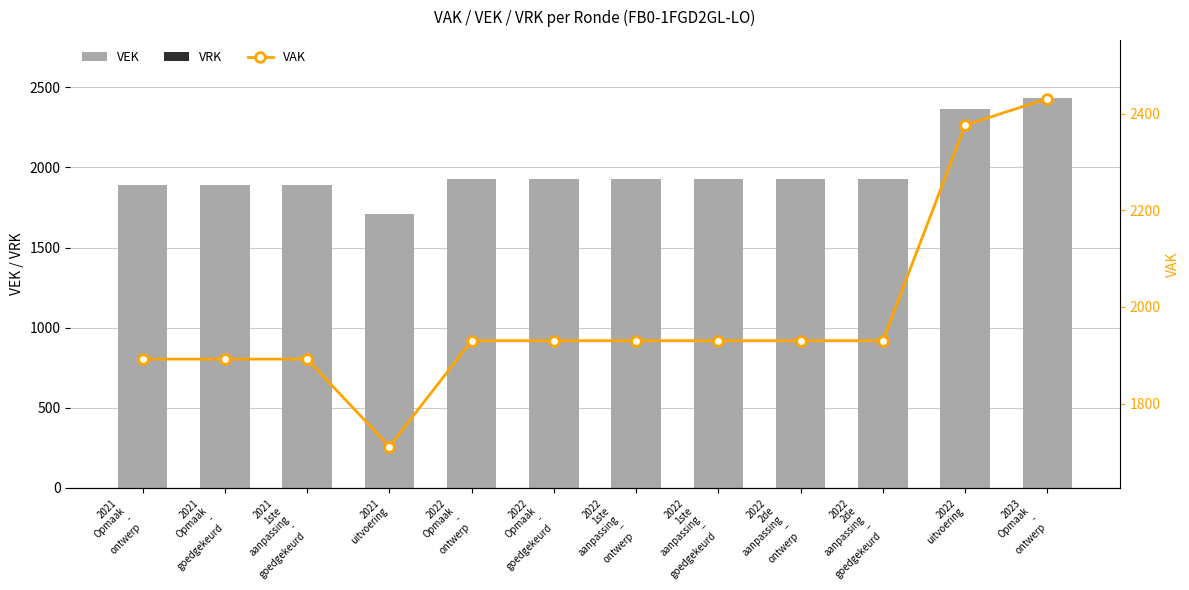

The VAK series shows 3316 at 2021
Opmaak
-
goedgekeurd. True or false?

False